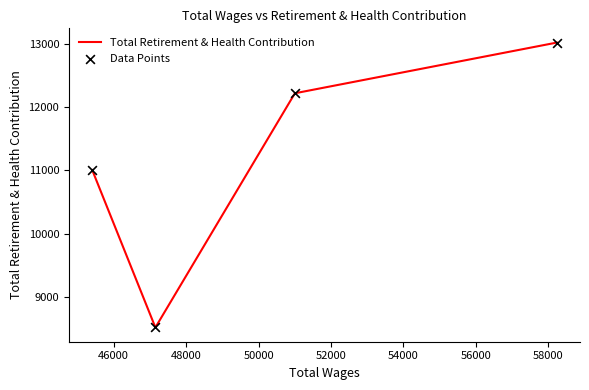

What is the total value across all series at 50000?

22006